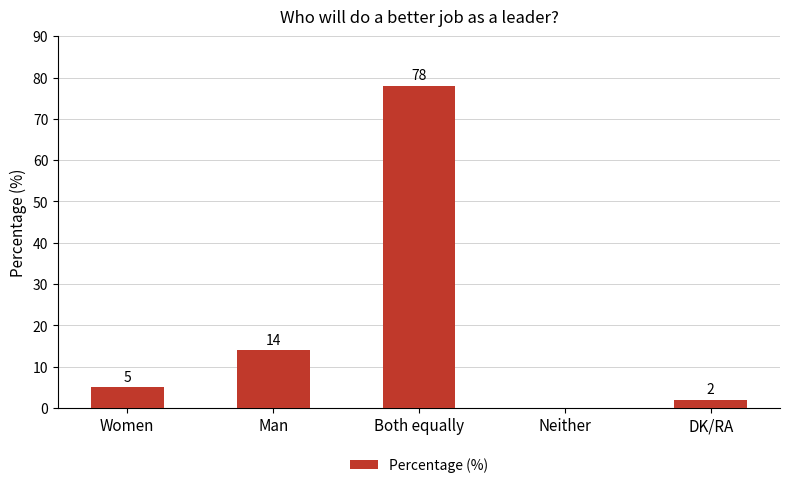

Reading right to left, extract all data points from this chart.

DK/RA=2	Neither=0	Both equally=78	Man=14	Women=5